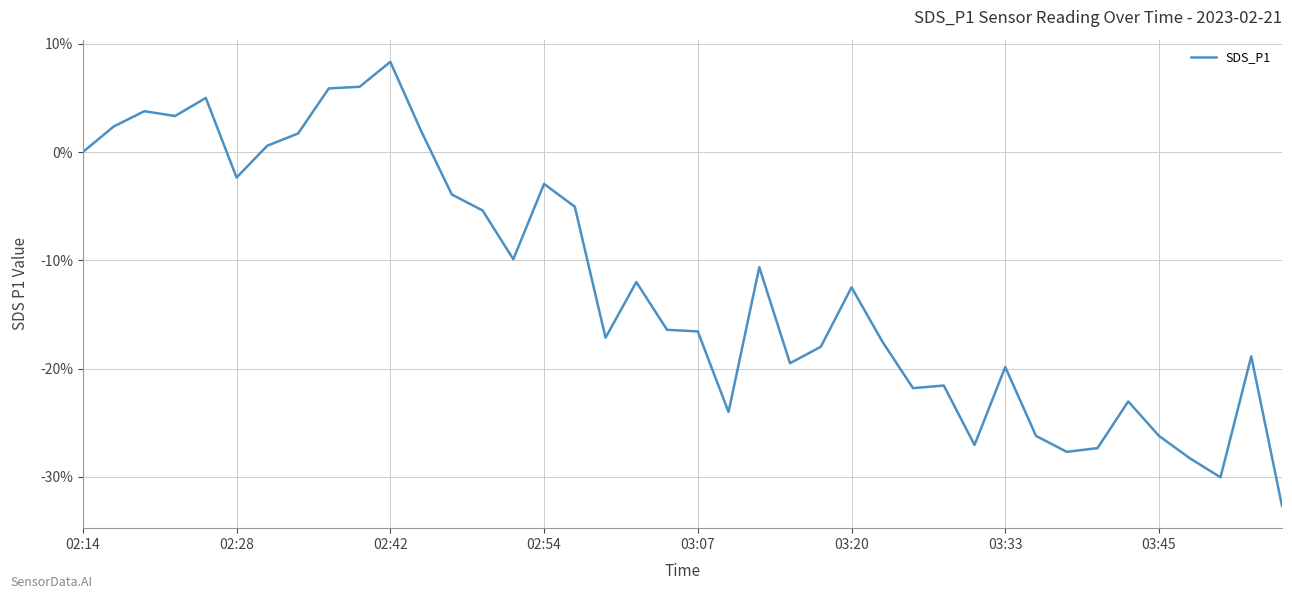

What is the maximum value shown in the chart?

8.3